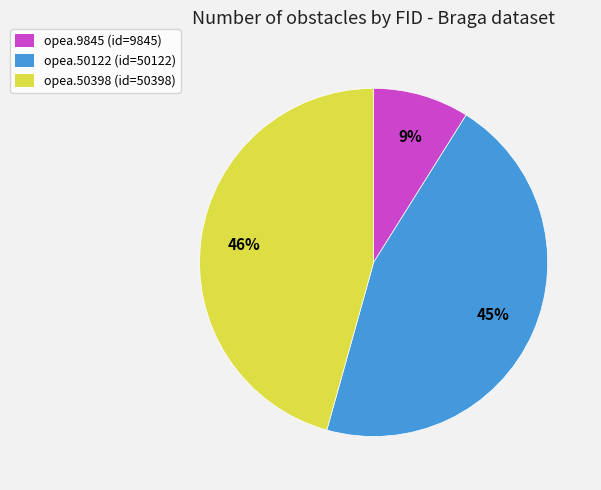

How many segments does this pie chart have?

3